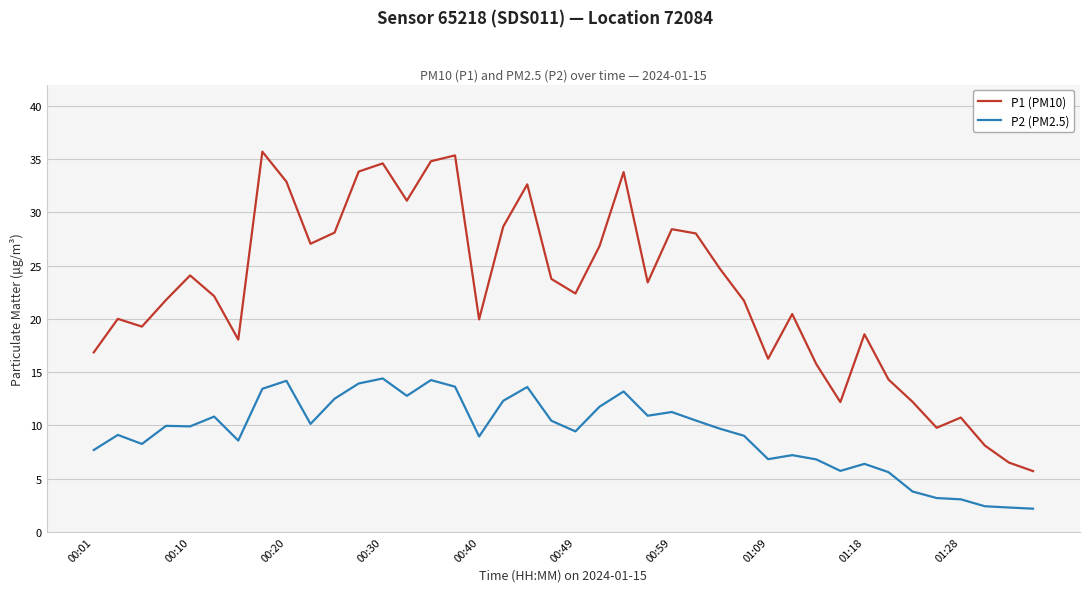

Which series has the largest total across all categories?

P1 (PM10)